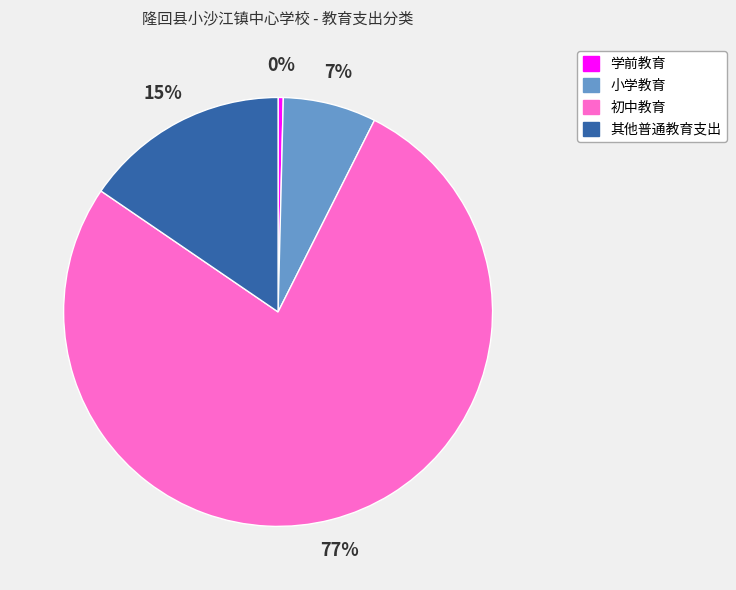

The 初中教育 slice represents 87% of the pie. True or false?

False